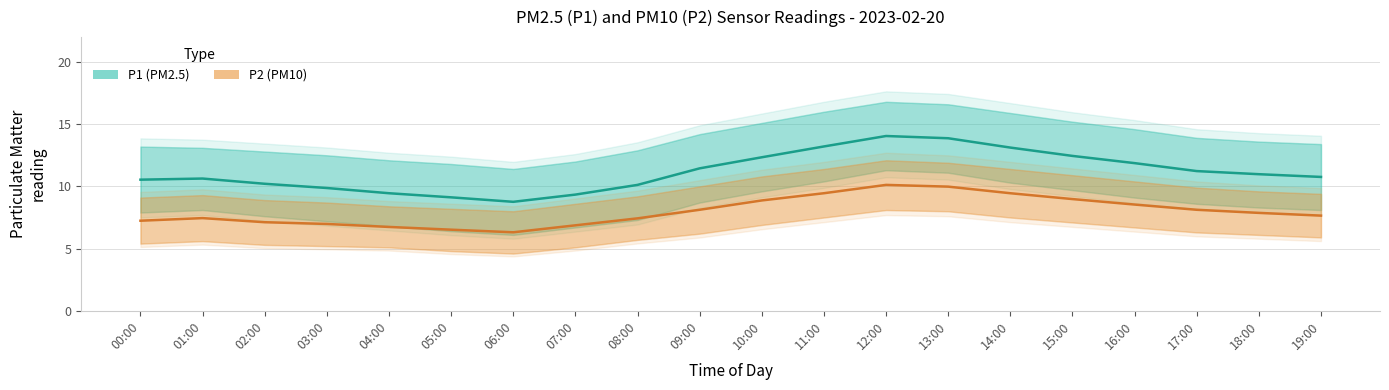

Reading left to right, extract all data points from this chart.

P1 (PM2.5): 00:00=10.5	01:00=10.6	02:00=10.2	03:00=9.9	04:00=9.4	05:00=9.1	06:00=8.8	07:00=9.3	08:00=10.1	09:00=11.4	10:00=12.3	11:00=13.2	12:00=14.1	13:00=13.9	14:00=13.1	15:00=12.4	16:00=11.9	17:00=11.2	18:00=11.0	19:00=10.8
P2 (PM10): 00:00=7.2	01:00=7.5	02:00=7.1	03:00=7.0	04:00=6.7	05:00=6.5	06:00=6.3	07:00=6.9	08:00=7.4	09:00=8.1	10:00=8.9	11:00=9.4	12:00=10.1	13:00=10.0	14:00=9.4	15:00=9.0	16:00=8.5	17:00=8.1	18:00=7.9	19:00=7.7